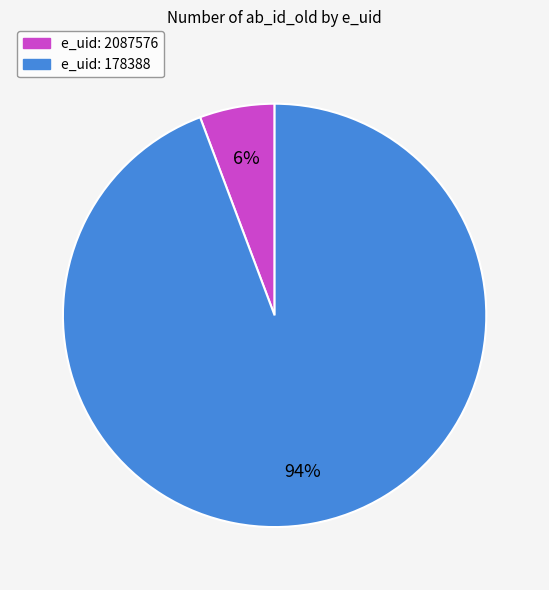

To the nearest percent, what is the average slice percentage?

50%